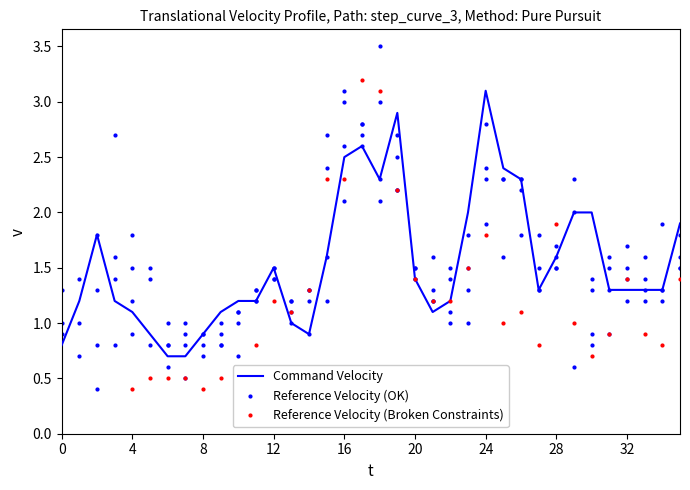

How many times do Command Velocity and Reference Velocity (Broken Constraints) cross each other?

8